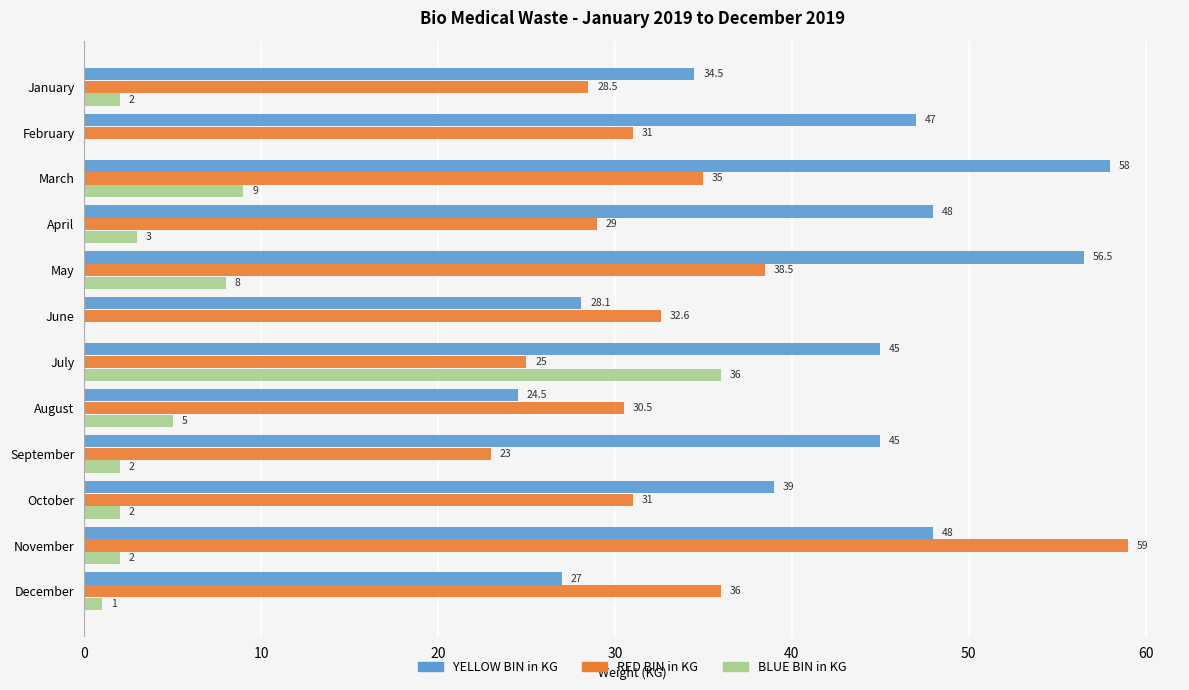

At which label is YELLOW BIN in KG closest to 41?

October